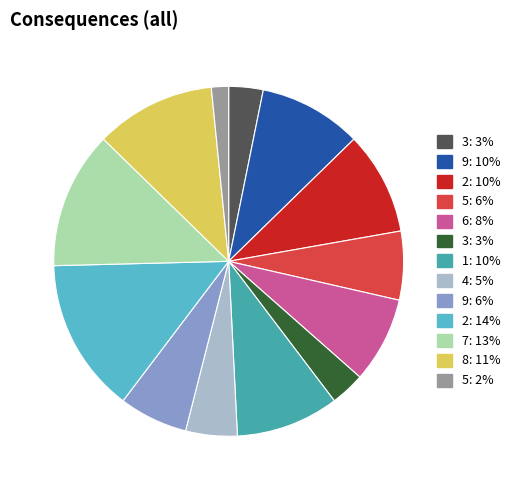

Is there a majority slice in this chart?

No